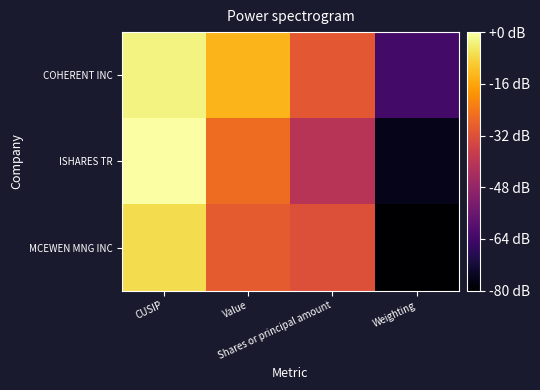

Which series has the largest range (max minus min)?

ISHARES TR